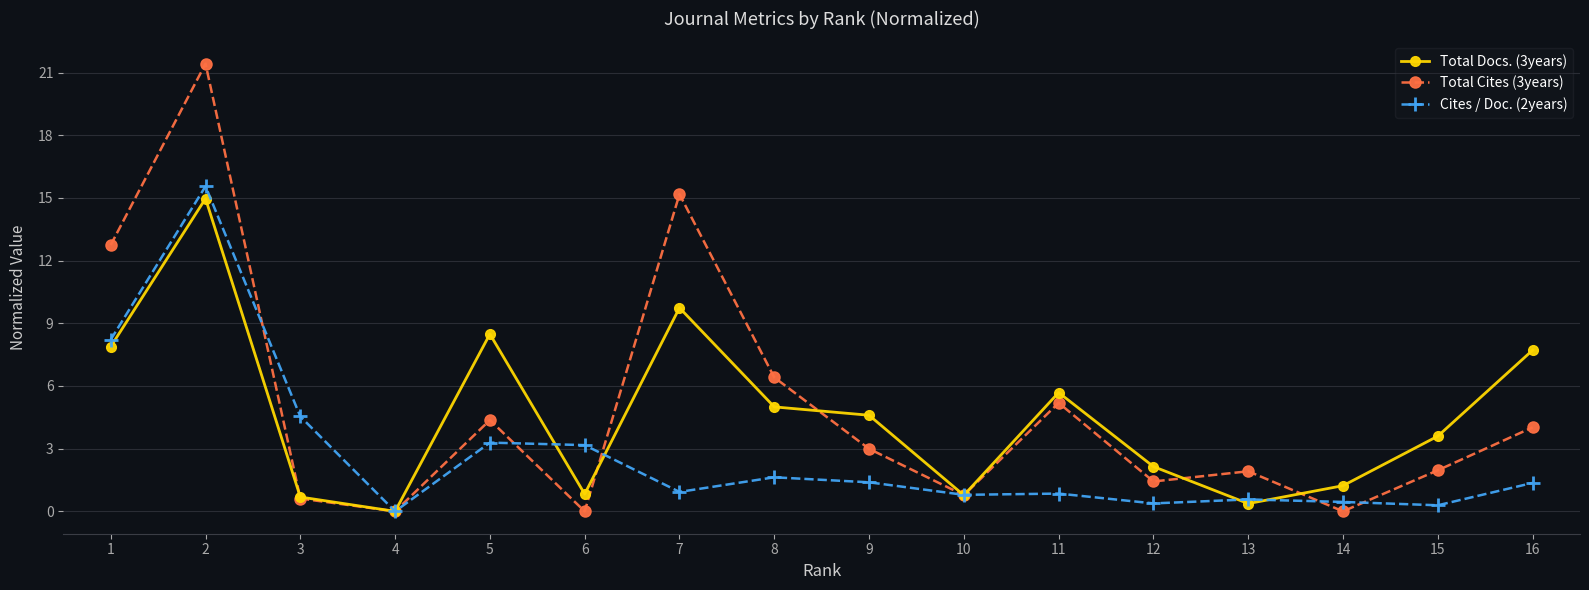

What are all the series names shown in the legend?

Total Docs. (3years), Total Cites (3years), Cites / Doc. (2years)